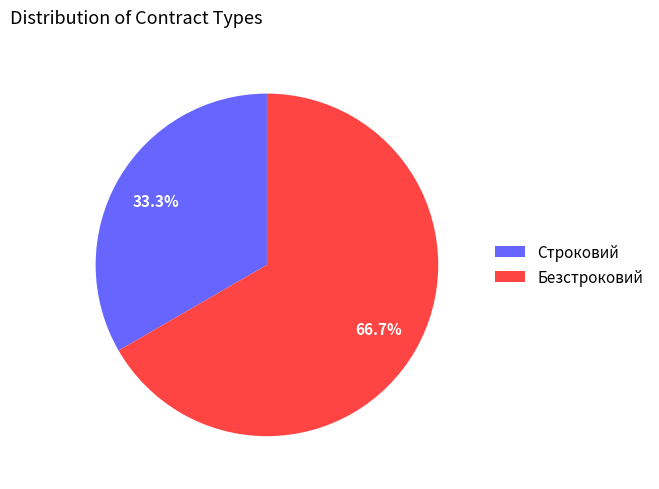

Is there any slice that represents more than half of the pie?

Yes